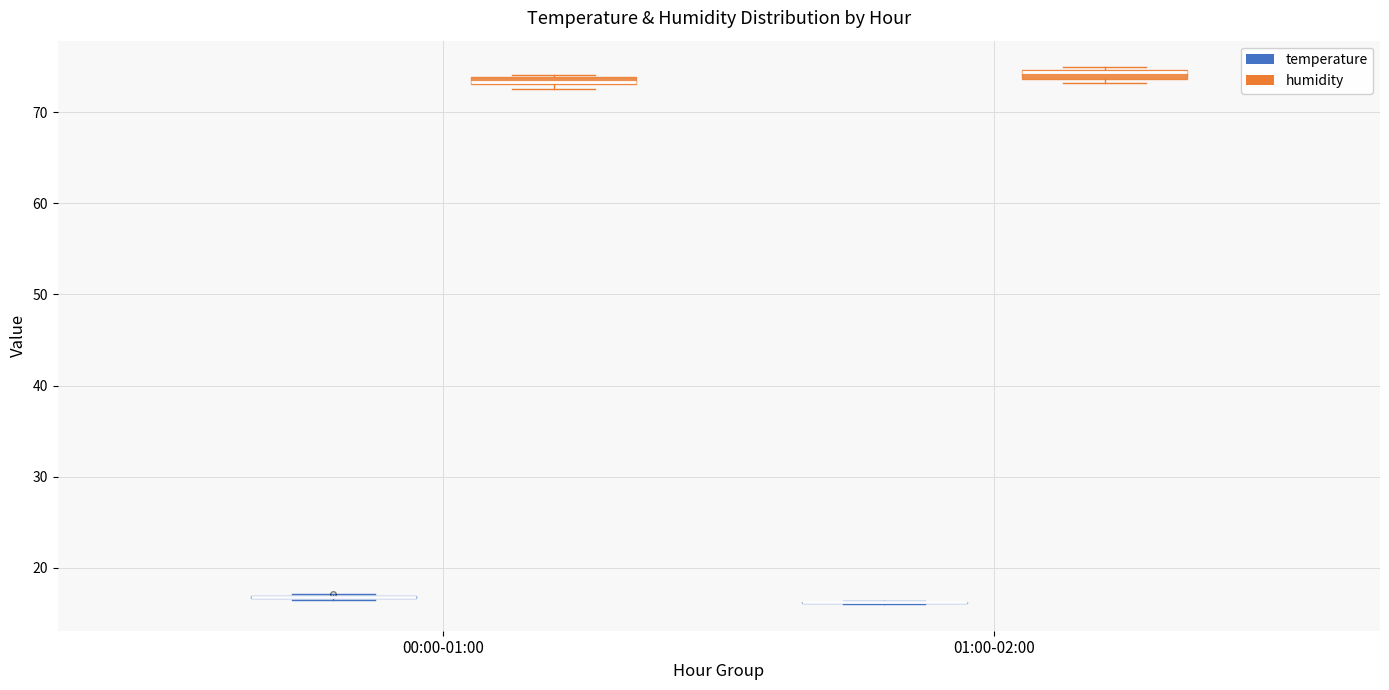

Where is the upper edge of the box for 01:00-02:00 (humidity) on the y-axis? The values are not printed on the chart, so give them approximately, as read against the axis.

75